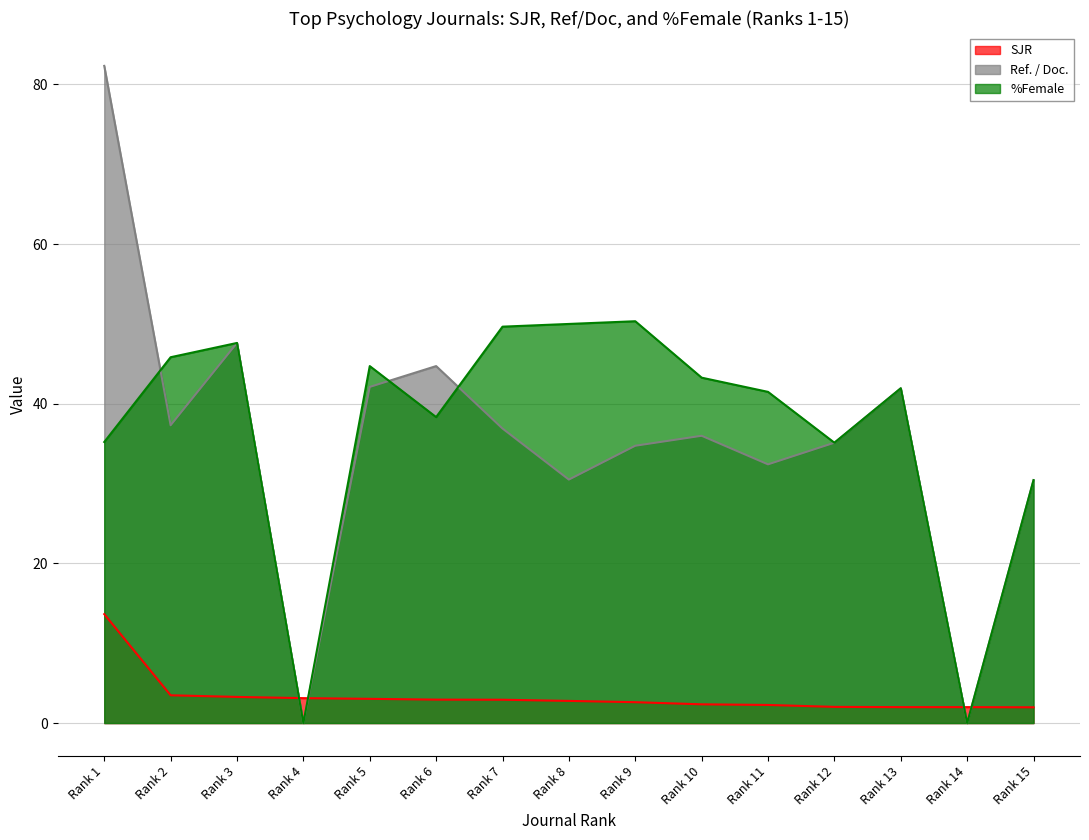

At how many categories does at least one series exceed 68?

1